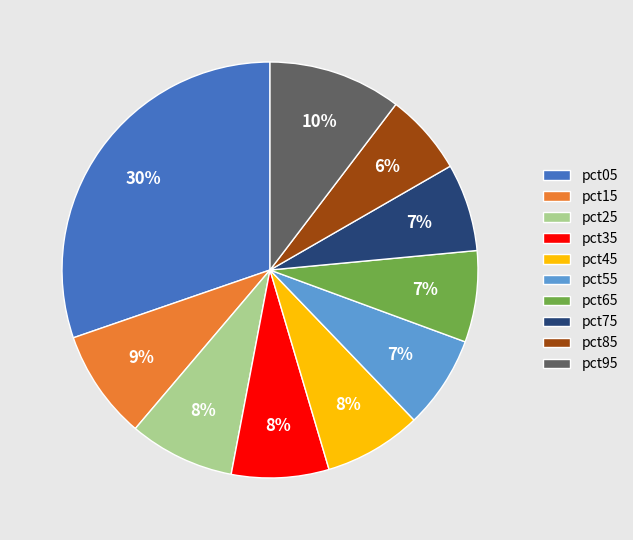

True or false: pct55 accounts for 21% of the total.

False